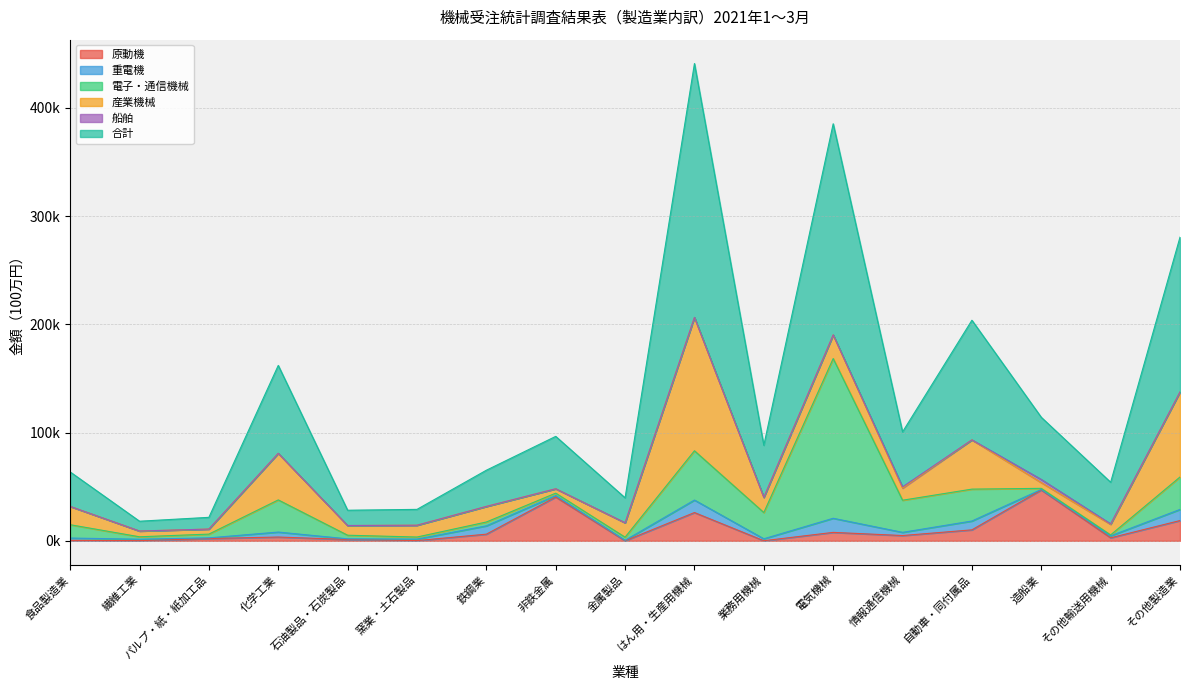

Is it true that 合計 equals 50783 at 情報通信機械?

True